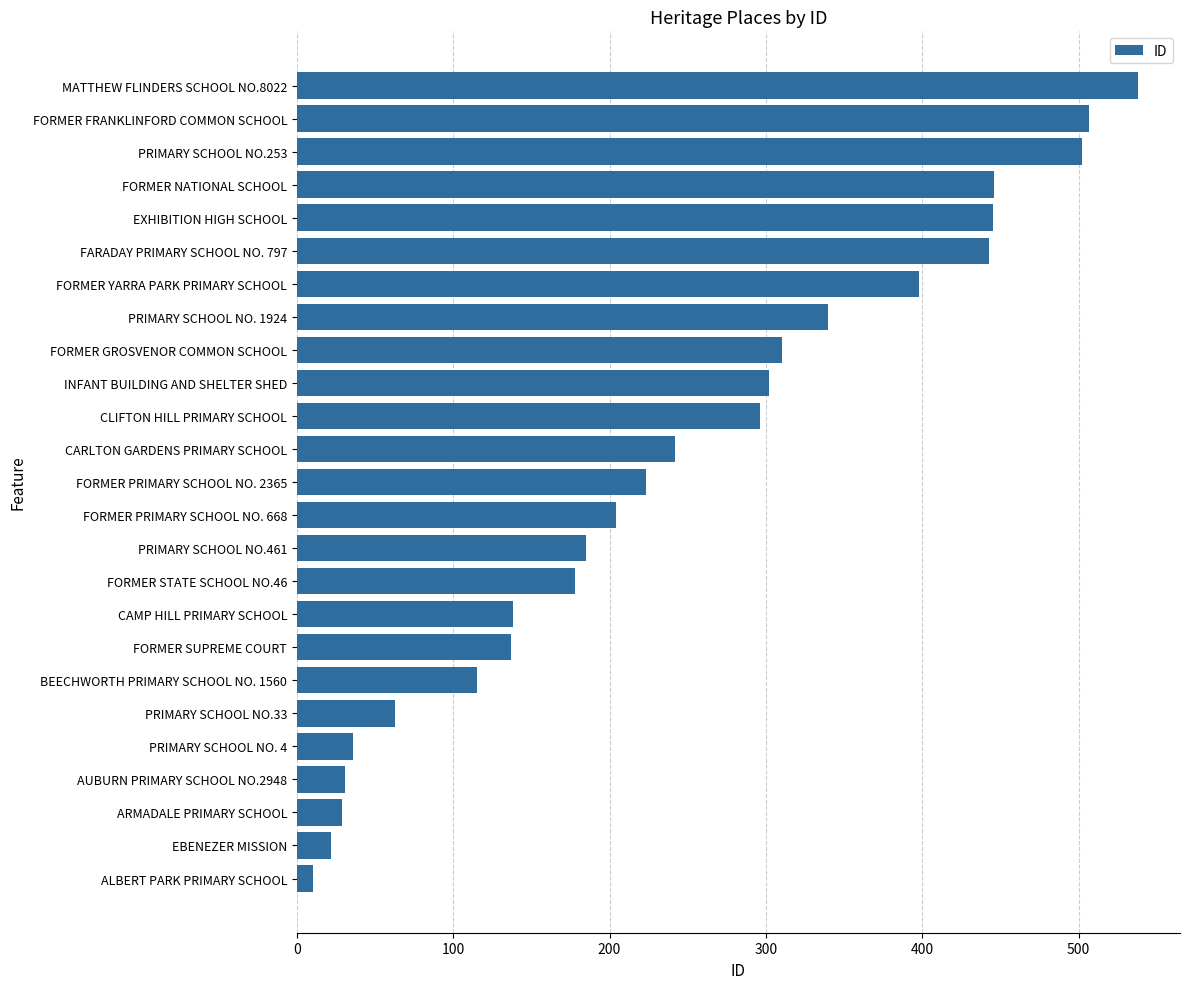

Which category has the highest value across all series?

MATTHEW FLINDERS SCHOOL NO.8022